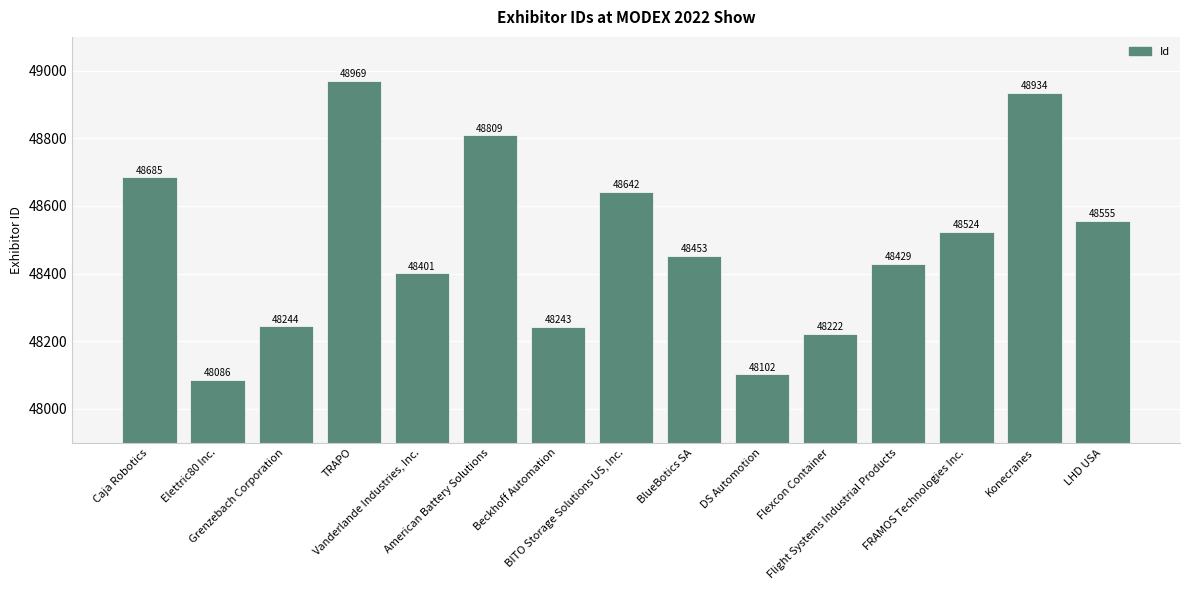

What is the sum of the values at TRAPO and DS Automotion?

97071